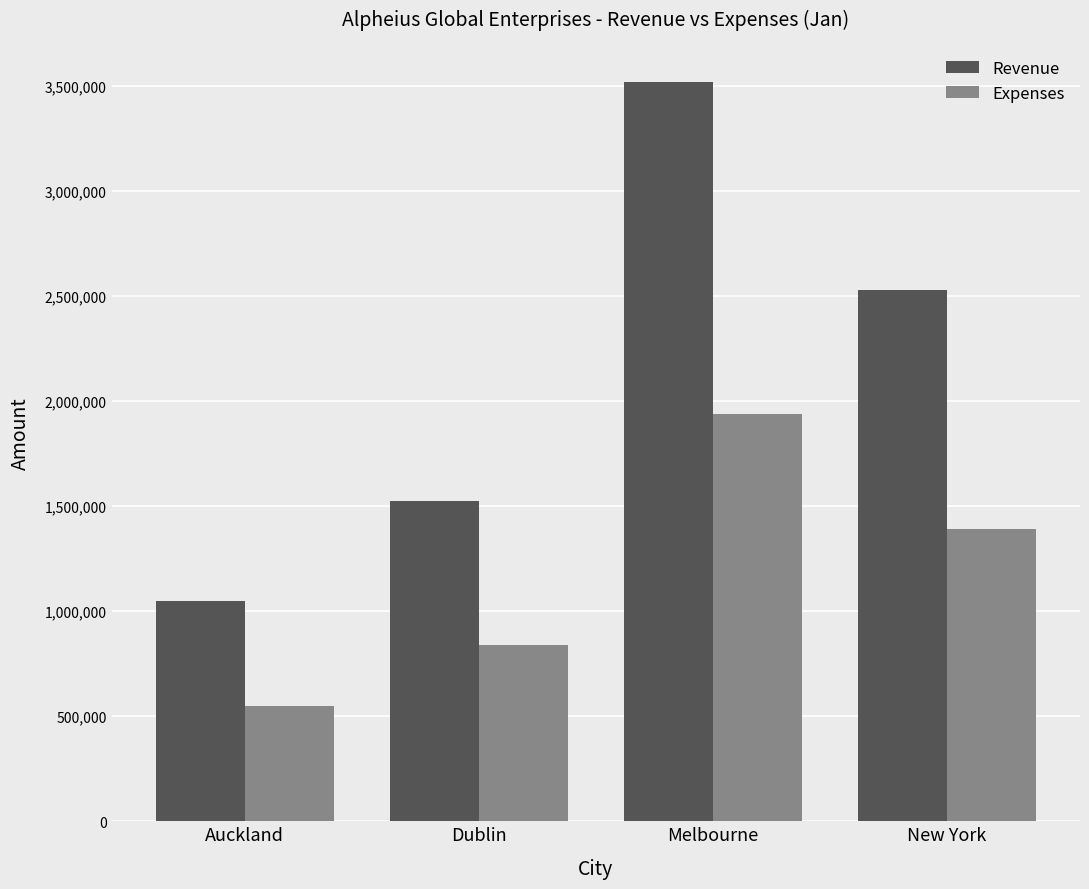

The Expenses series shows 838223 at Dublin. True or false?

True